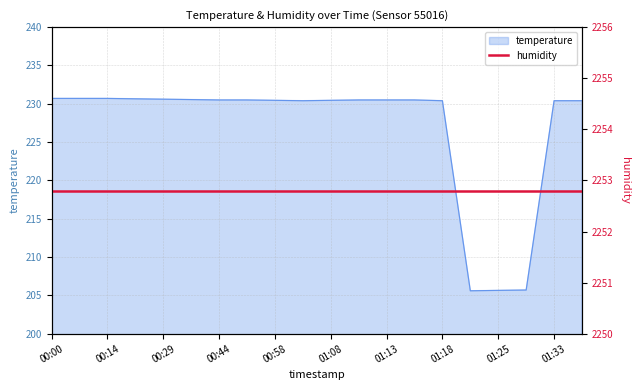

At which category does the data reach its first local valley?

01:06